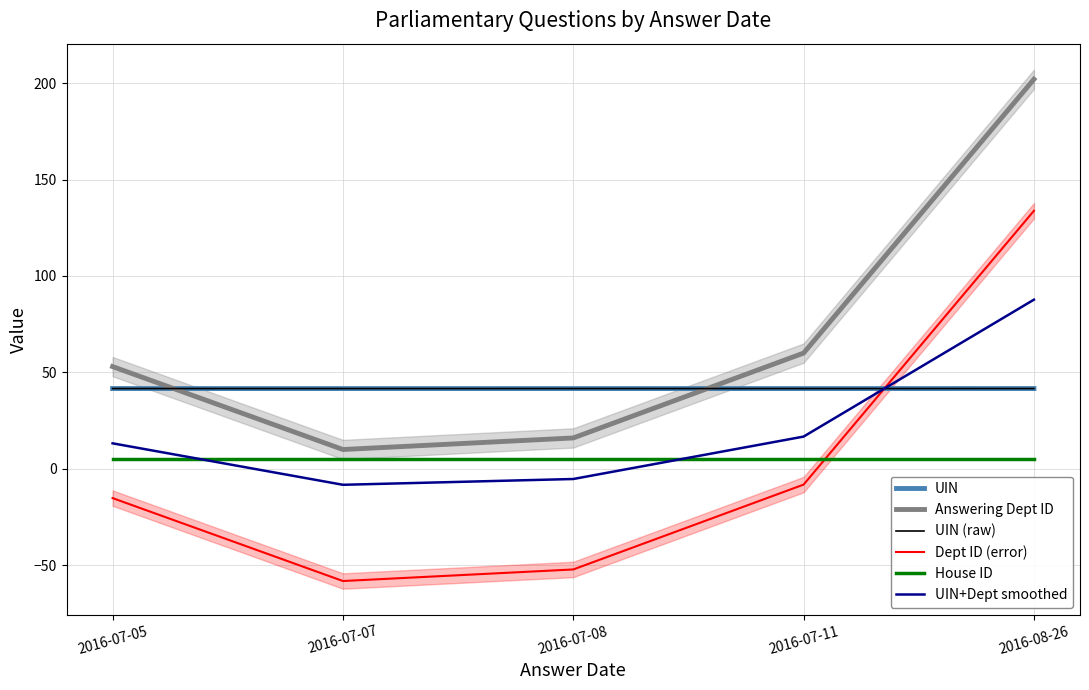

At which label is Answering Dept ID closest to 106?

2016-07-11